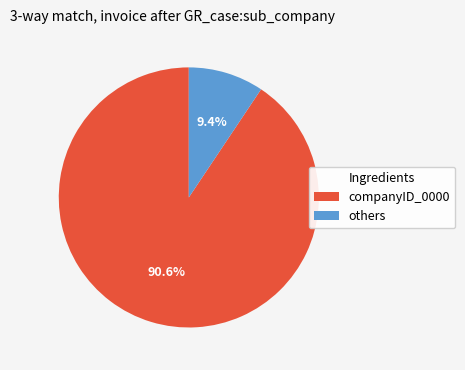

Does any single category account for the majority?

Yes